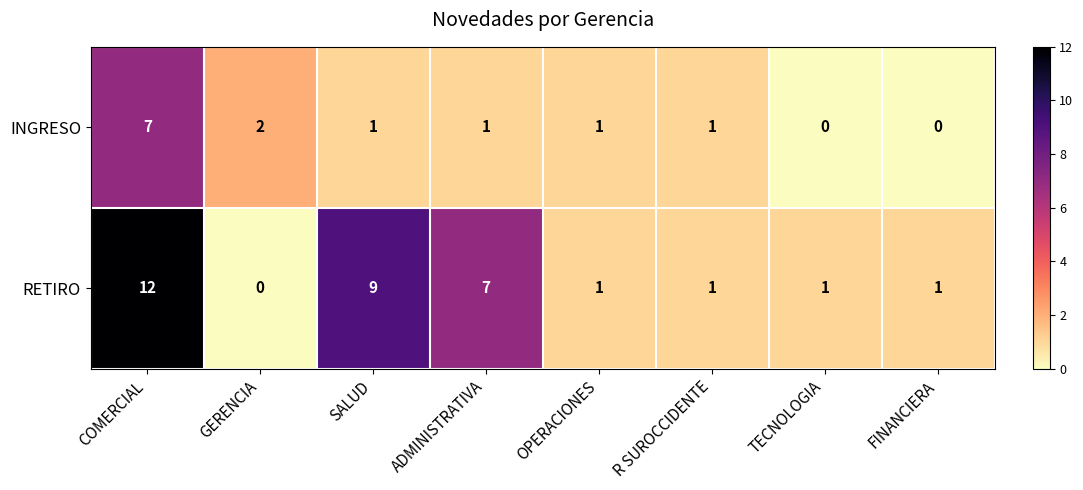

At how many categories does at least one series exceed 0?

8